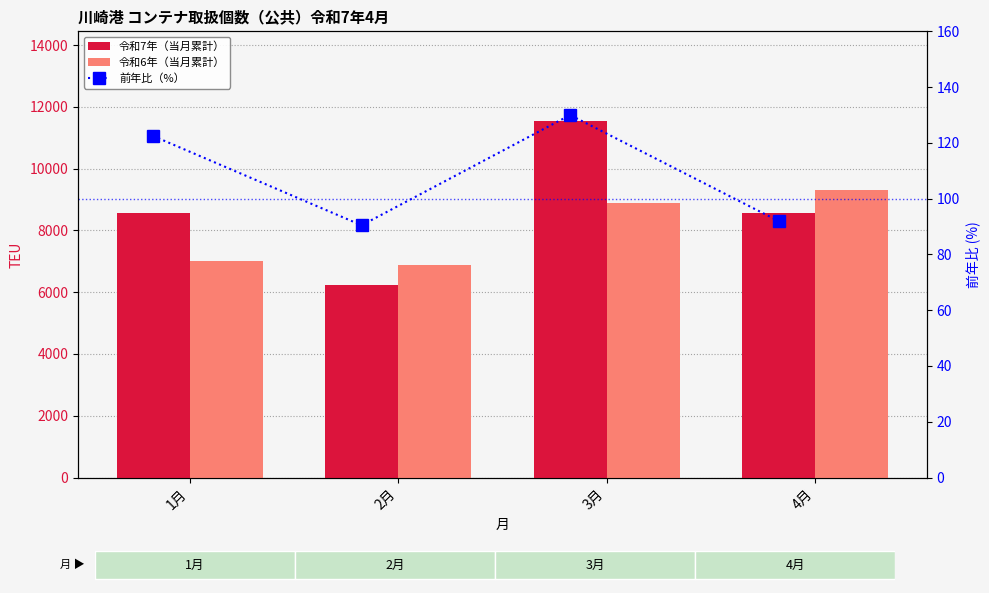

Which series has the widest spread of values?

令和7年（当月累計）